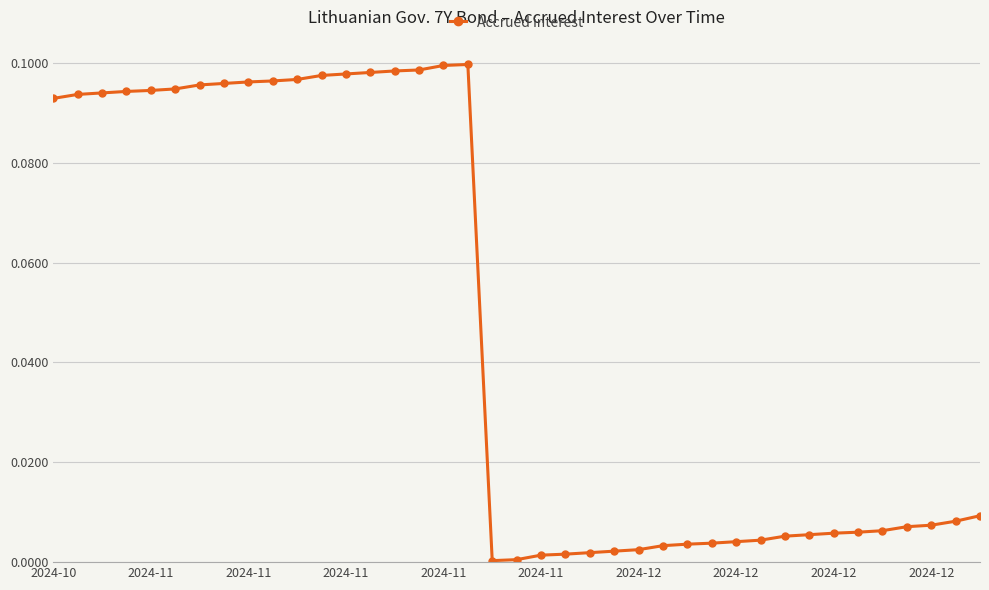

What is the sum of all values?

1.8